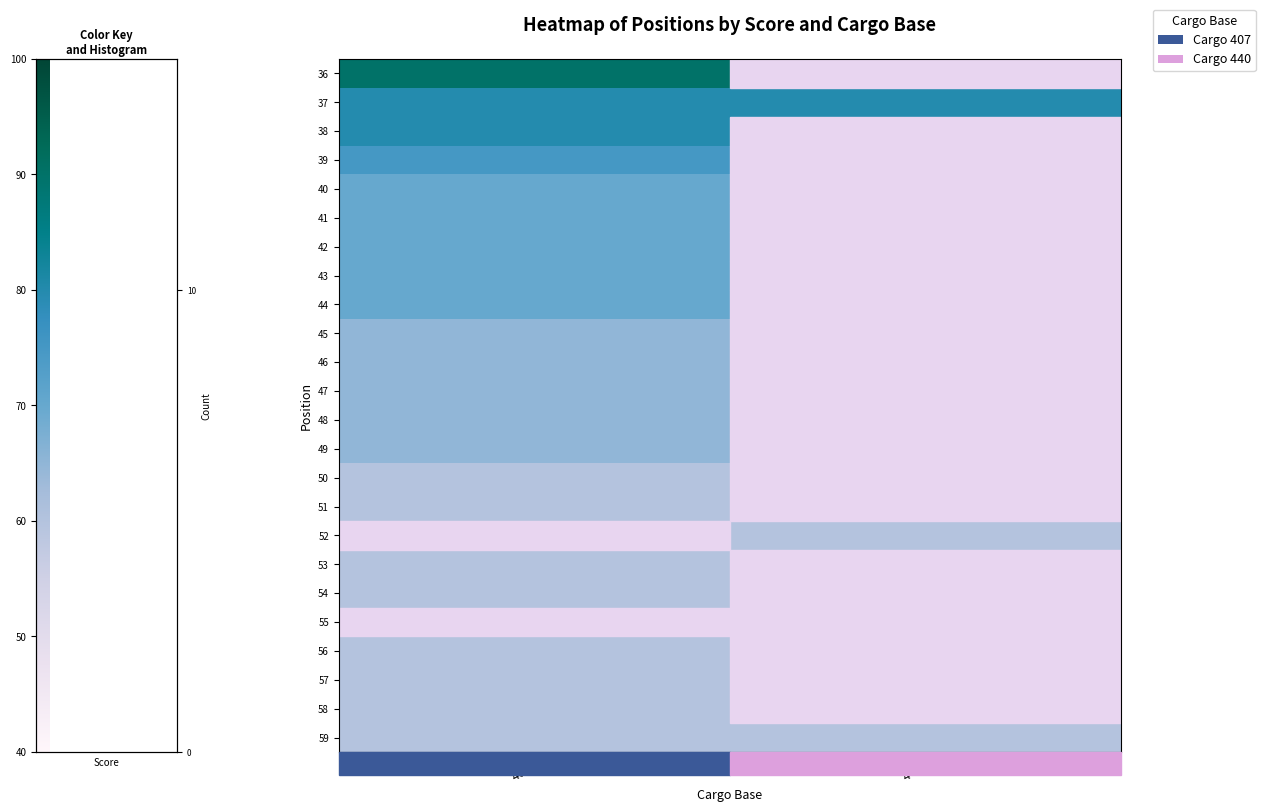

True or false: 51 has a value of 60.0 at 407.

True